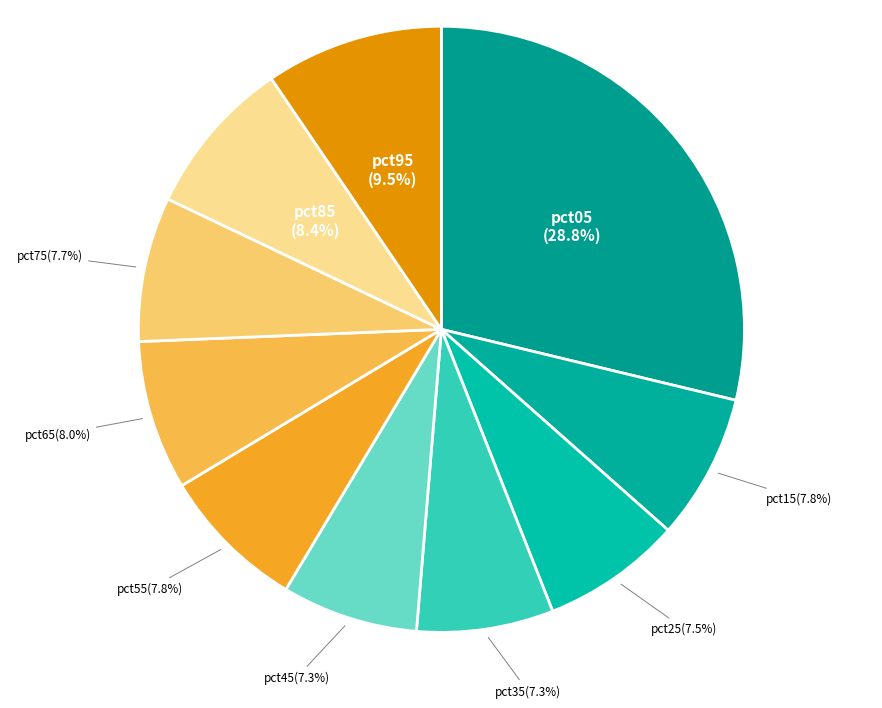

How many segments does this pie chart have?

10